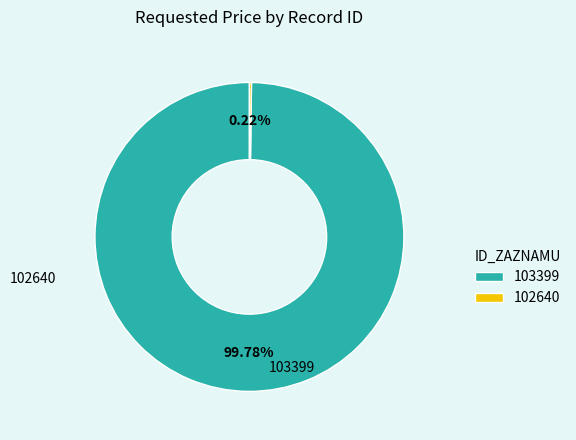

Is there any slice that represents more than half of the pie?

Yes